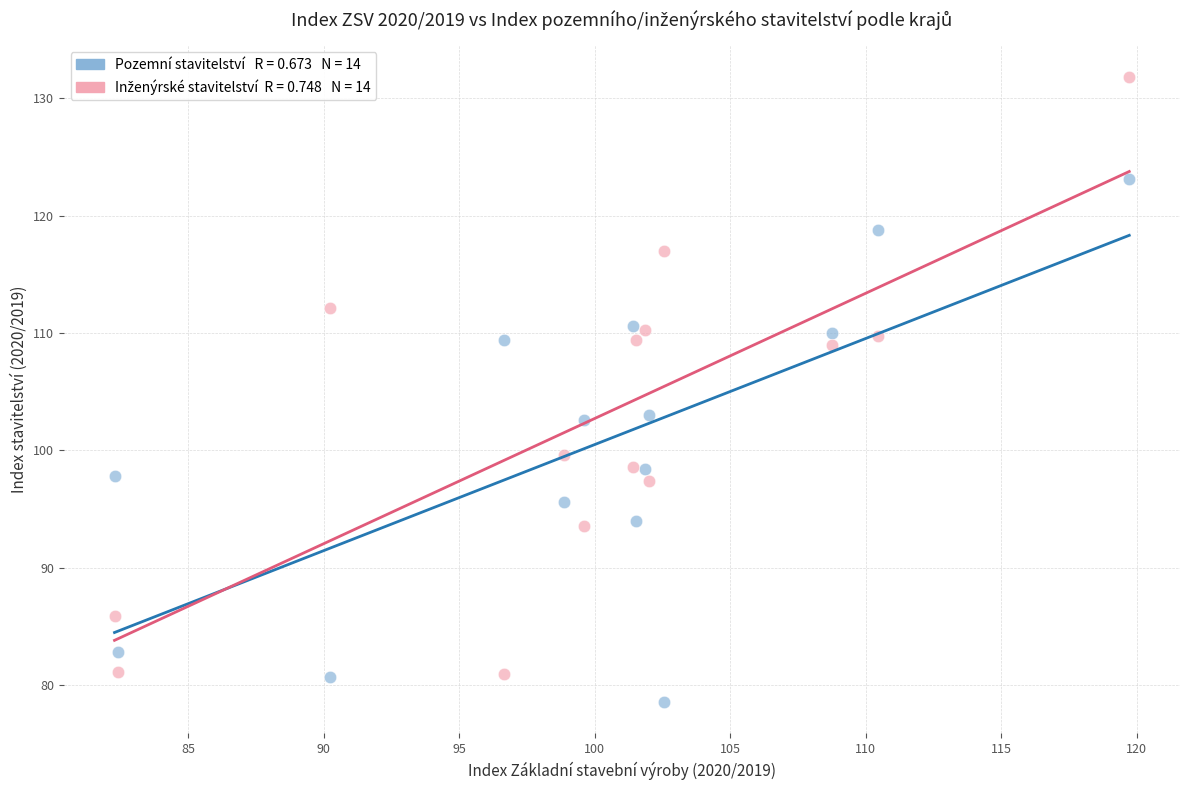

Across all data points, what is the range of Y values (max minus min)?

53.3